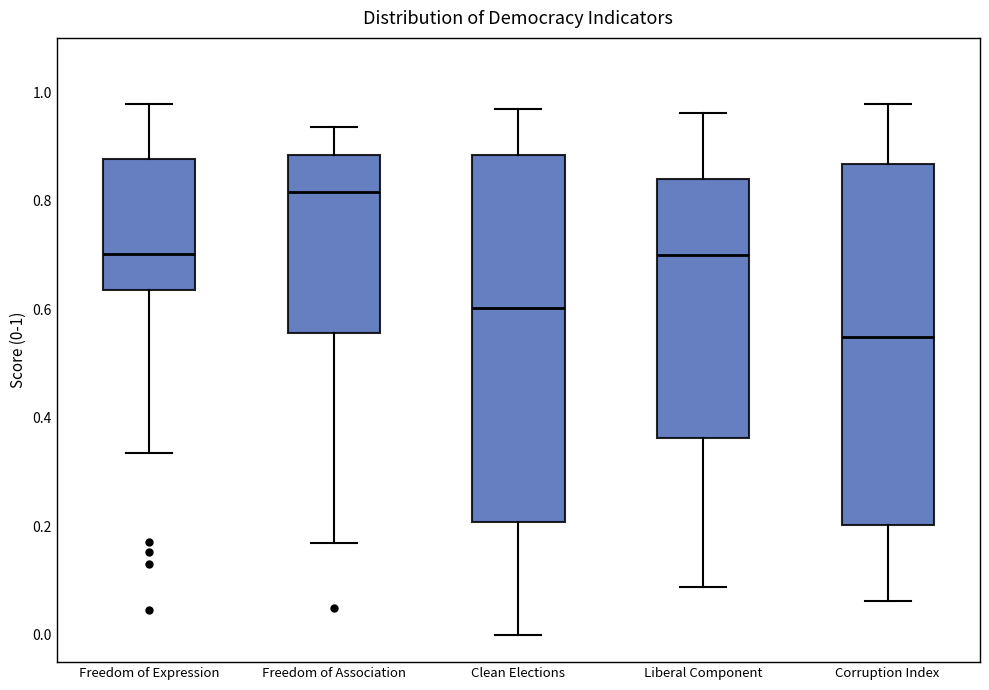

Which box's median line is the lowest?

Corruption Index